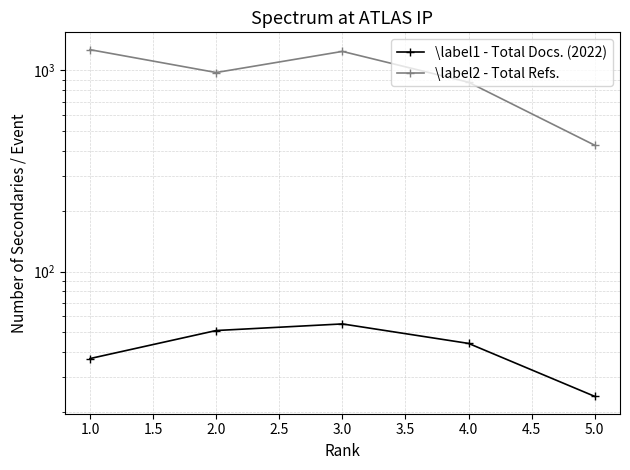

Between 1.0 and 2.0, which is larger?

2.0